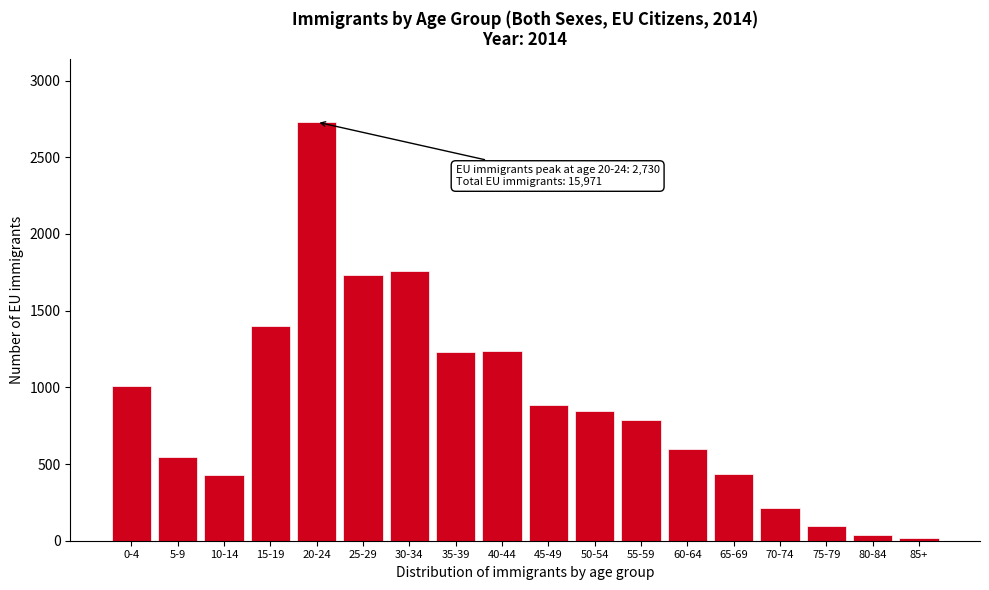

Approximately how many times larger is the value at 30-34 compared to 60-64?

3.0